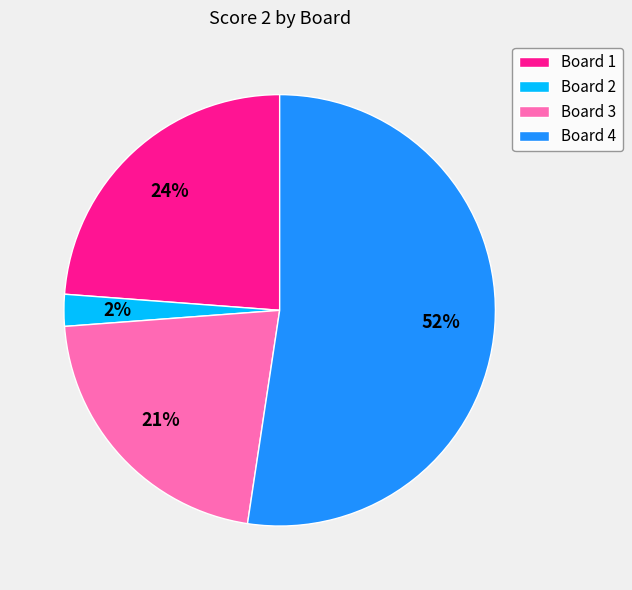

Is it true that Board 3 is 34% of the pie?

False